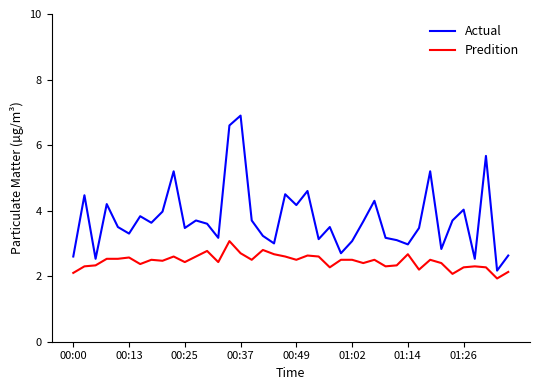

Rank the series by their average value, from lowest to highest.

Predition, Actual